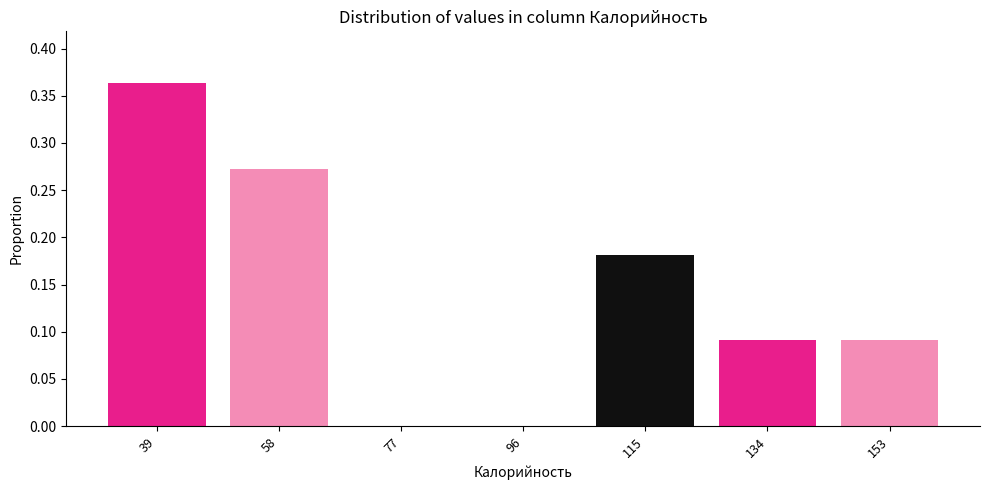

At which category does the chart reach its peak across all series?

39